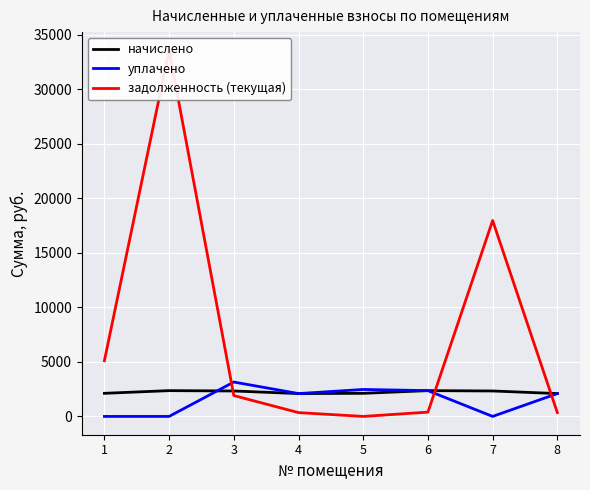

What is the maximum value for уплачено?

3154.3